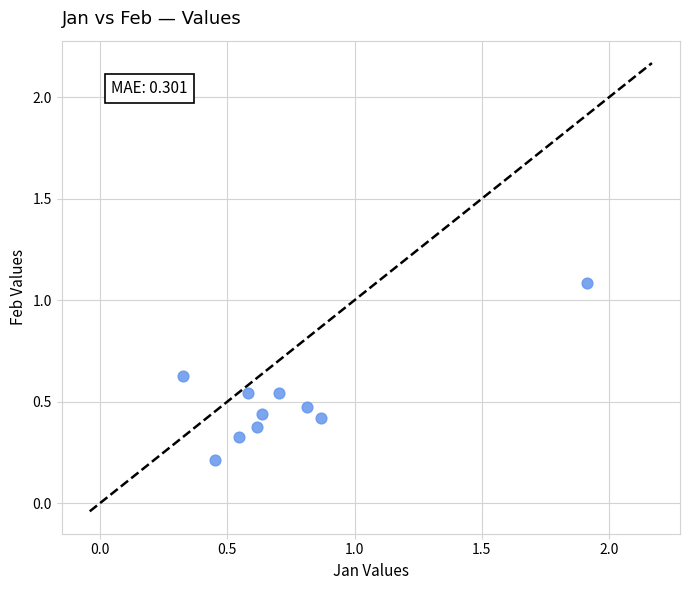

What is the average X value?

0.7